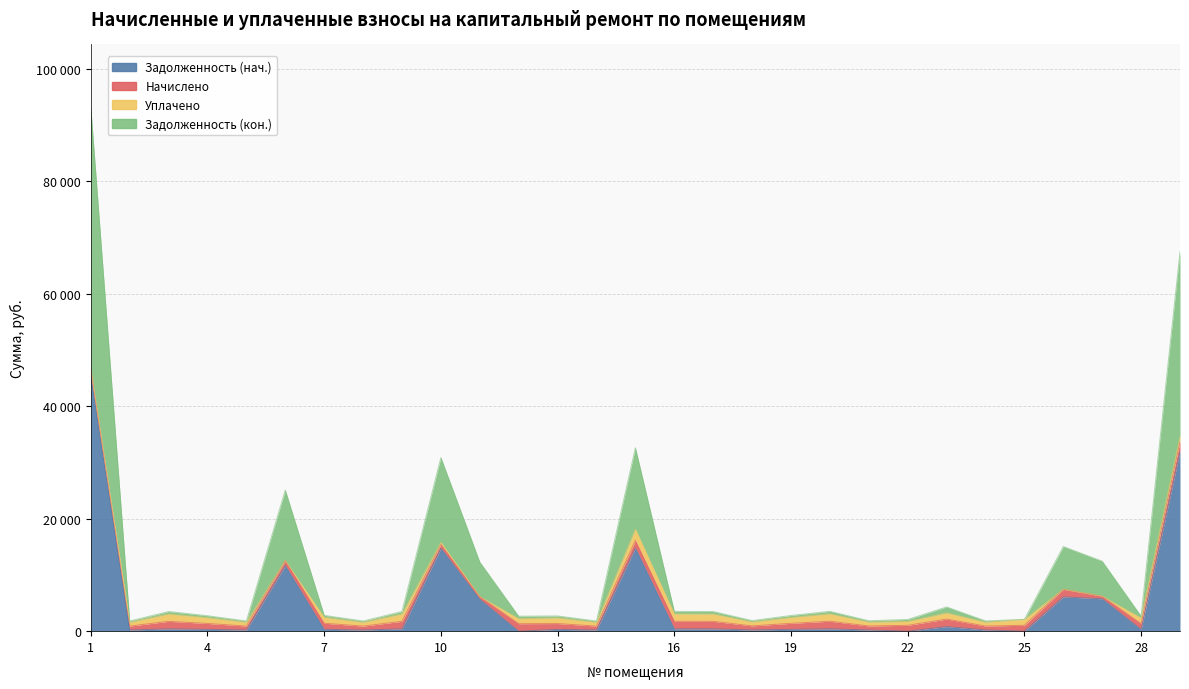

Which category has the highest value in the Задолженность (кон.) series?

1